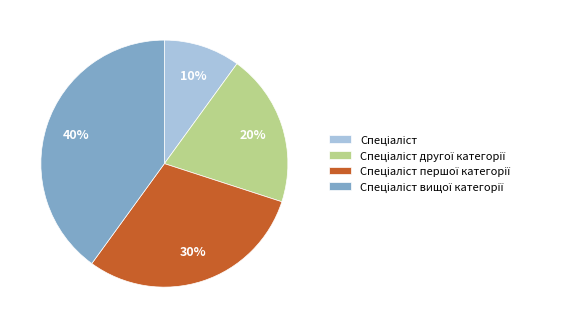

To the nearest percent, what is the average slice percentage?

25%